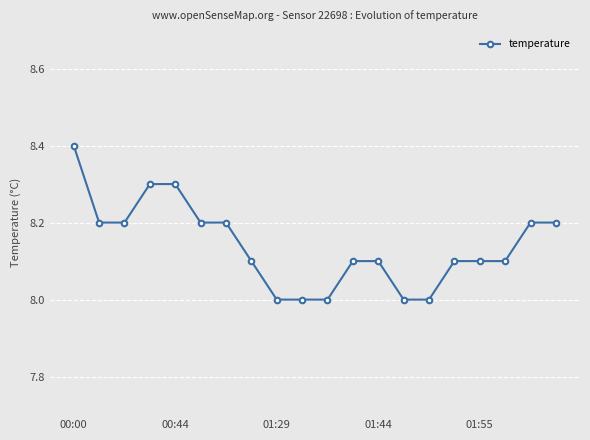

Reading left to right, list all the values displayed in this chart.

8.4	8.2	8.2	8.3	8.3	8.2	8.2	8.1	8.0	8.0	8.0	8.1	8.1	8.0	8.0	8.1	8.1	8.1	8.2	8.2